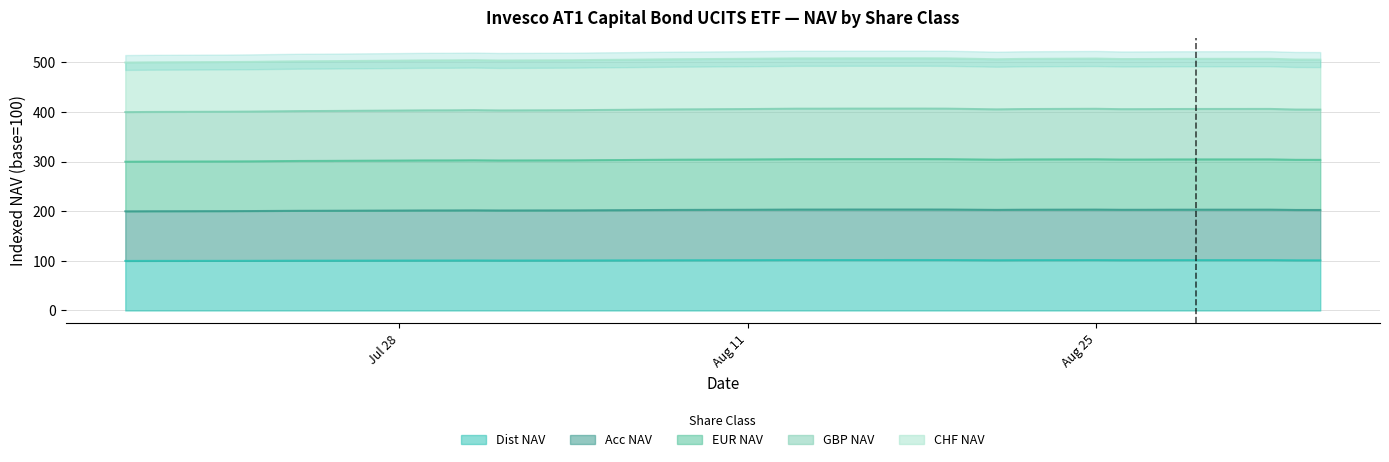

How many lines are shown in the chart?

4